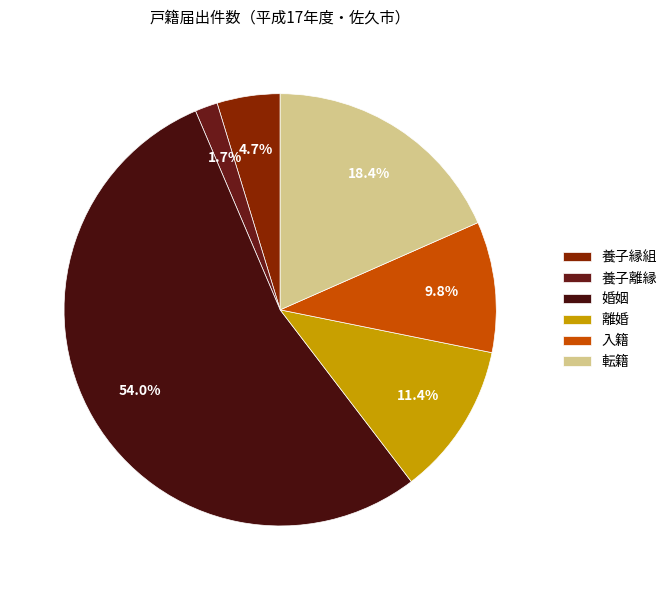

To the nearest percent, what portion does 養子離縁 represent?

2%